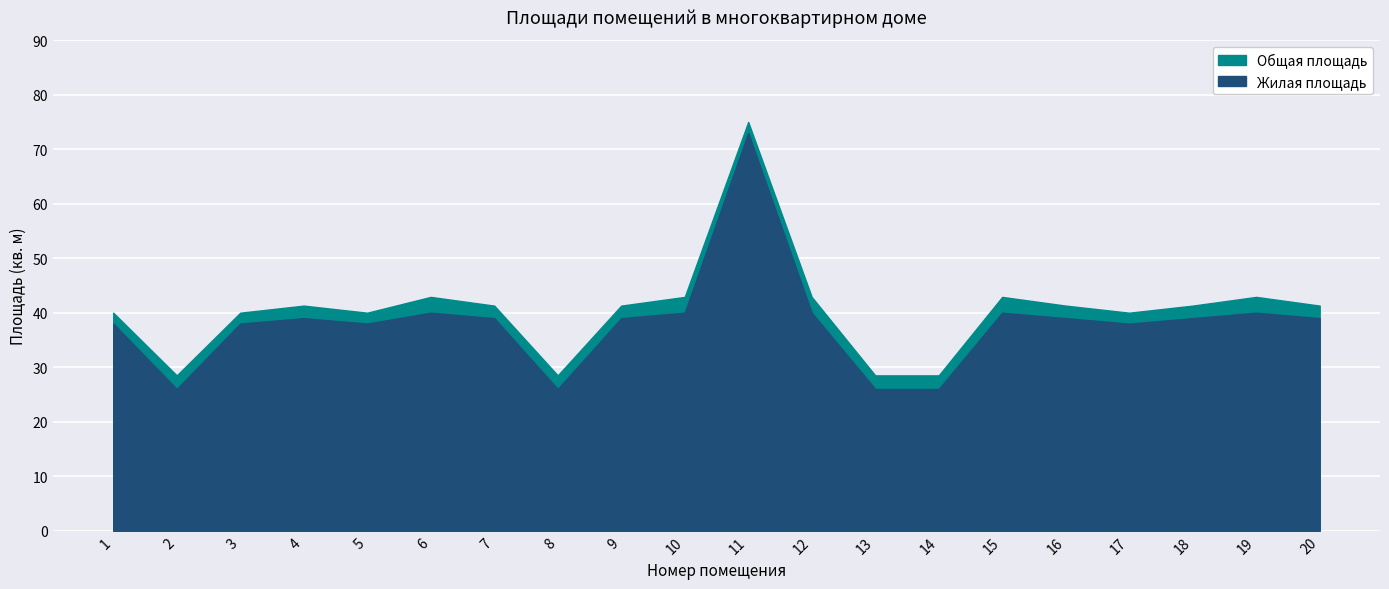

What is the minimum value for Жилая площадь?

26.0